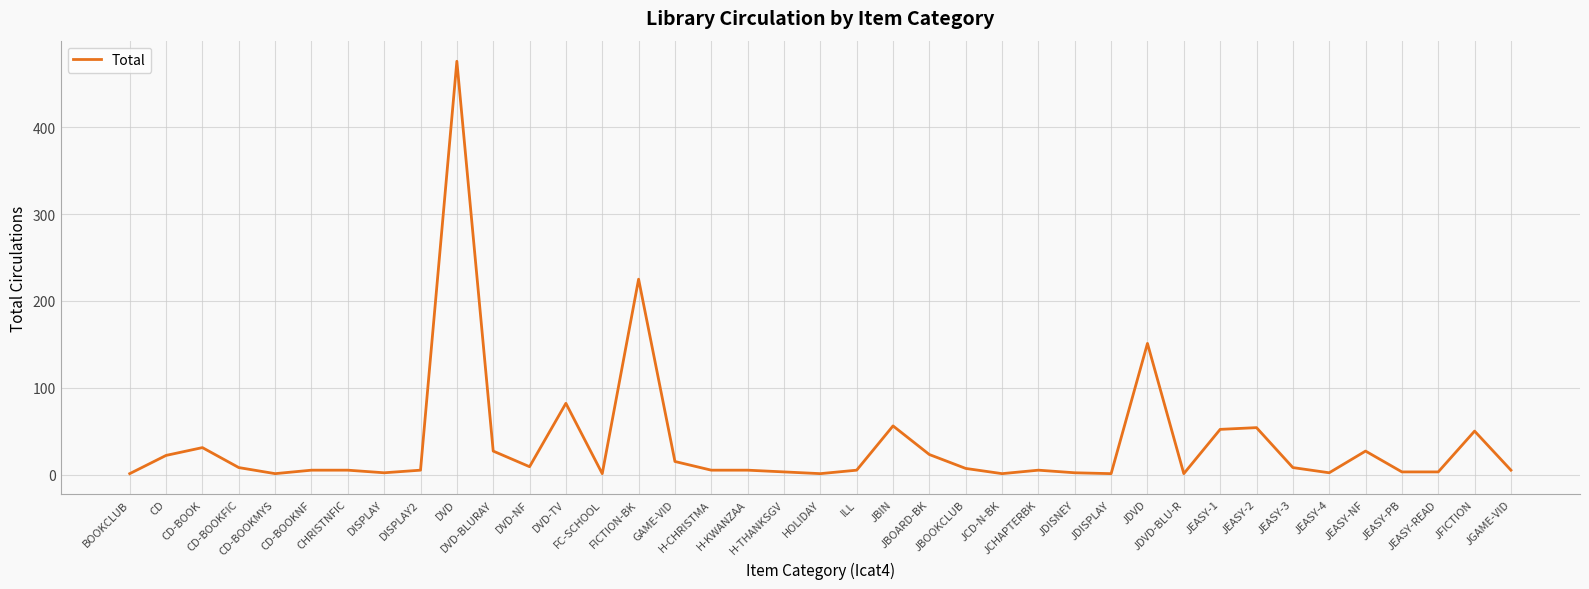

Is it true that the value at JCHAPTERBK is 5?

True